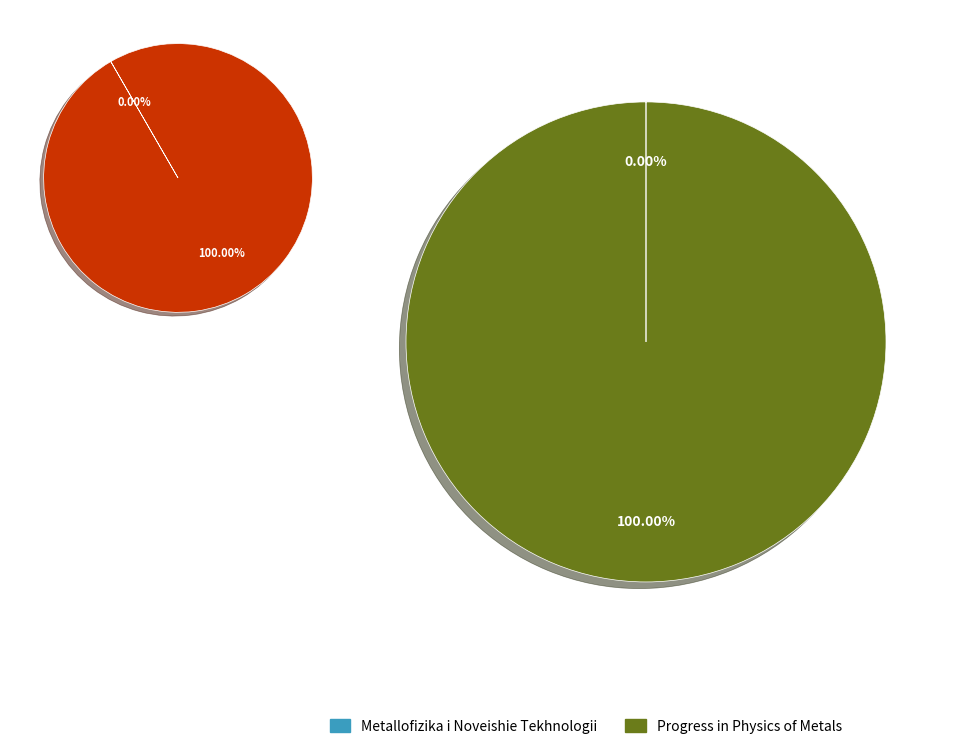

Which category accounts for the majority?

Progress in Physics of Metals